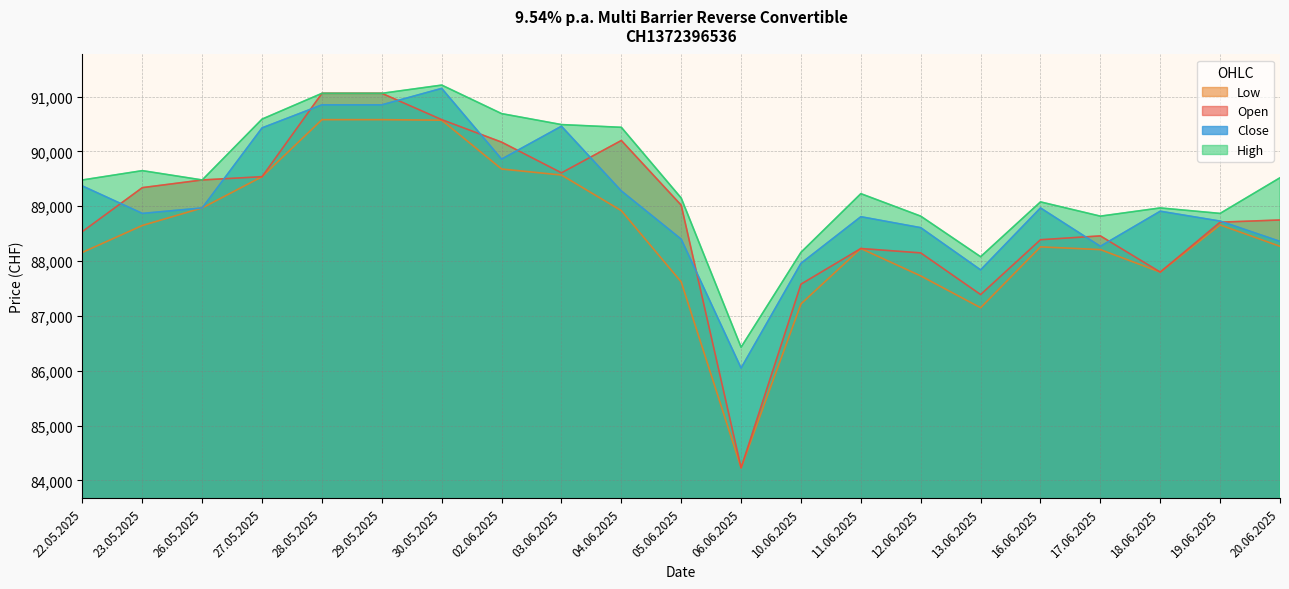

What value does the High series have at 29.05.2025, to the nearest 50?

91050